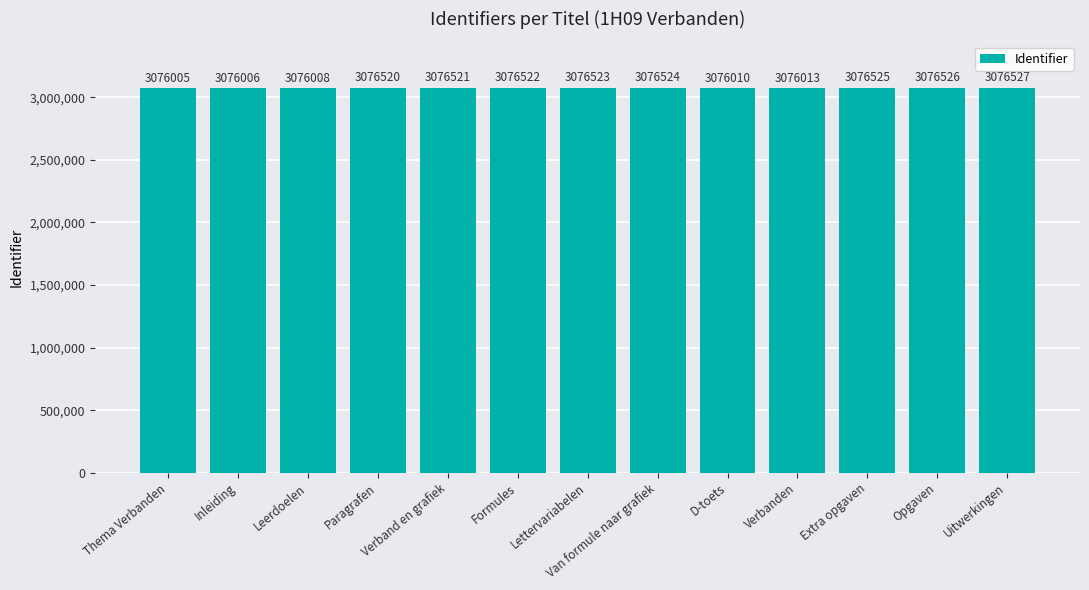

What is the label of the 9th bar from the right?

Verband en grafiek